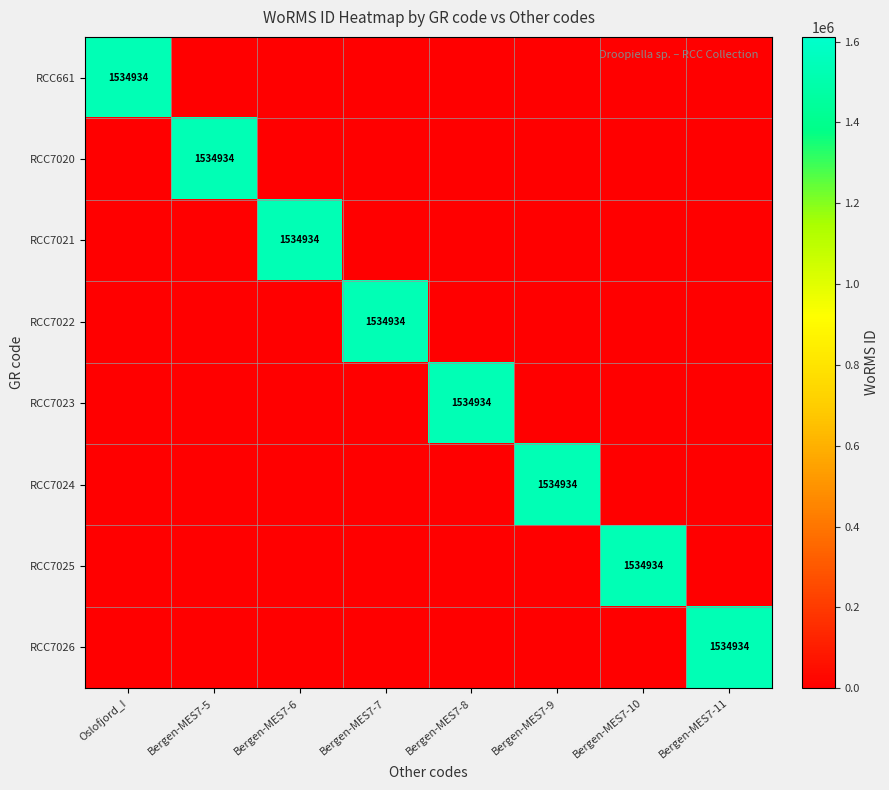

The RCC7025 series shows 322042 at Bergen-MES7-10. True or false?

False